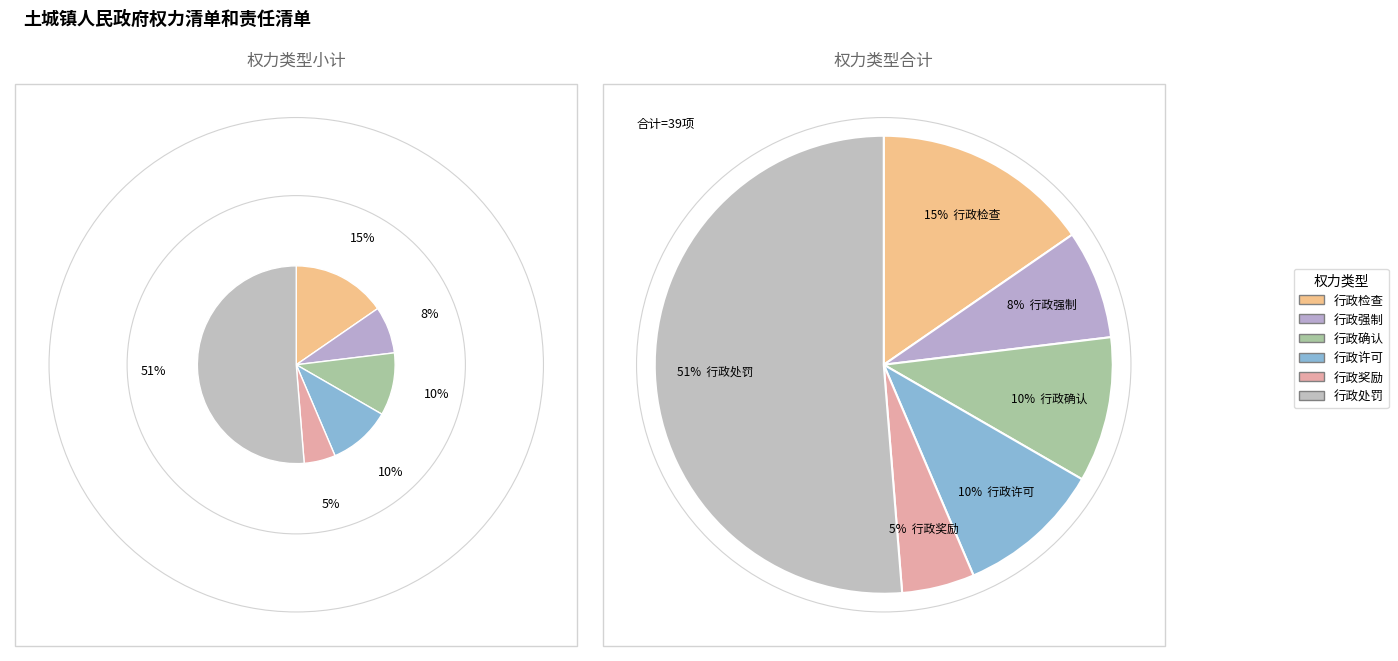

What is the majority slice?

行政处罚